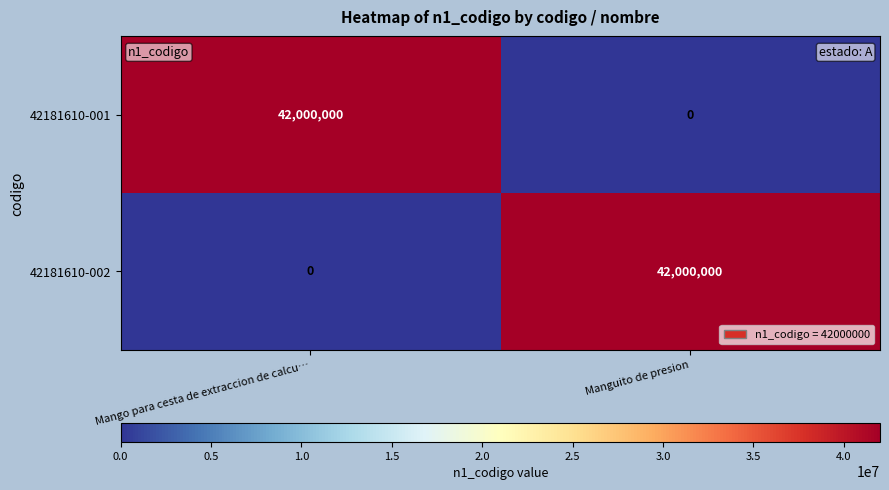

Reading right to left, transcribe all the data shown in this chart.

42181610-001: Manguito de presion=0	Mango para cesta de extraccion de calcu…=42000000
42181610-002: Manguito de presion=42000000	Mango para cesta de extraccion de calcu…=0